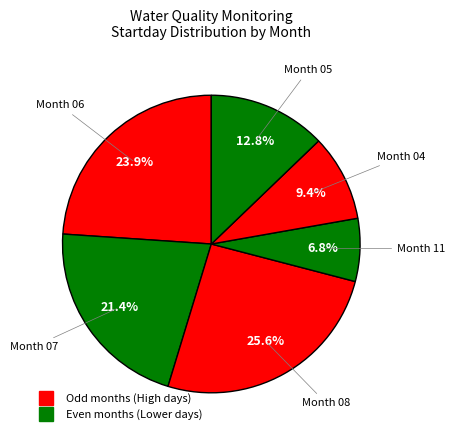

How many slices are in this pie chart?

6